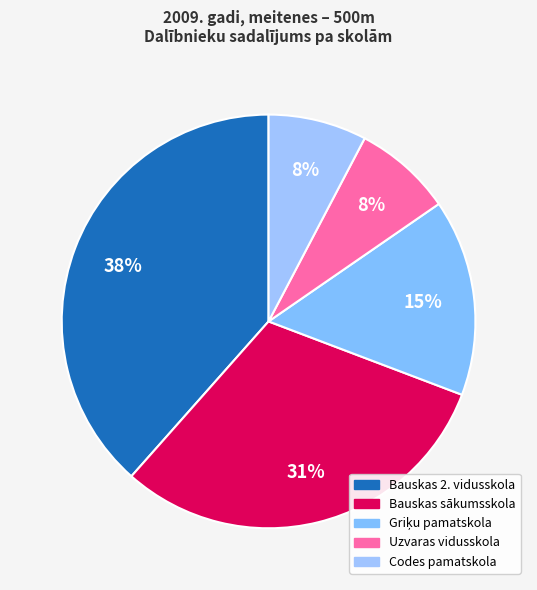

How many slices are in this pie chart?

5